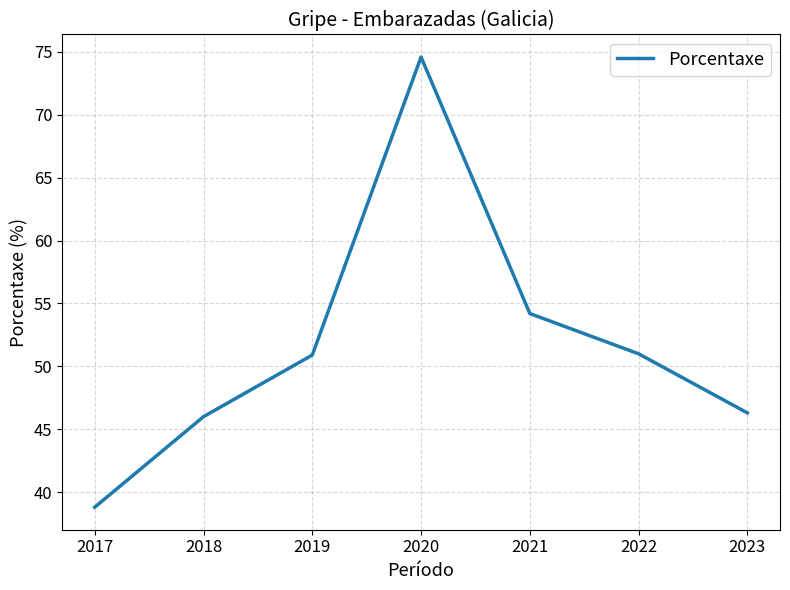

Which label corresponds to the largest value in the chart?

2020